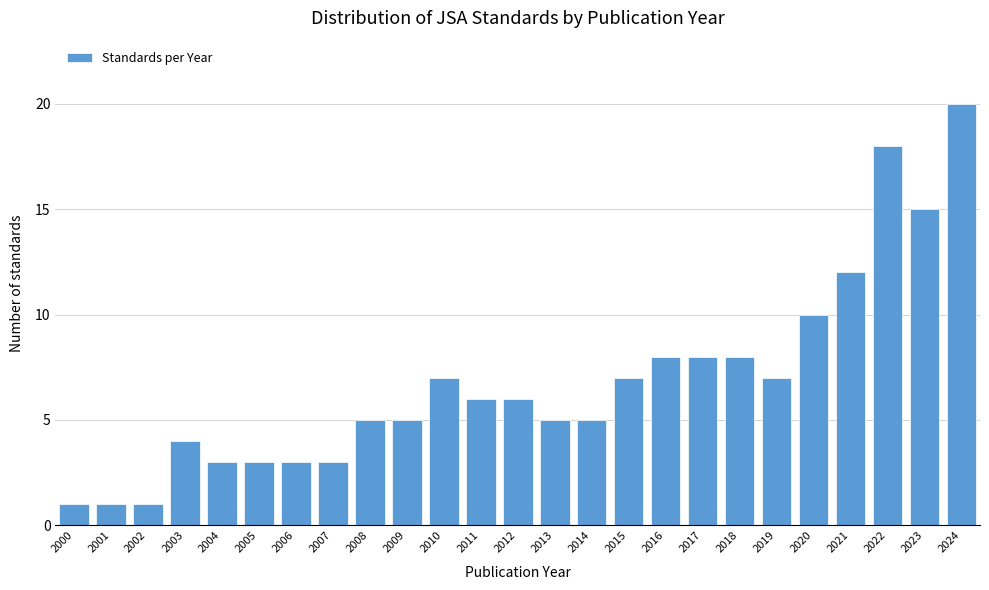

Reading right to left, what are all the values shown in this chart?

2024=20	2023=15	2022=18	2021=12	2020=10	2019=7	2018=8	2017=8	2016=8	2015=7	2014=5	2013=5	2012=6	2011=6	2010=7	2009=5	2008=5	2007=3	2006=3	2005=3	2004=3	2003=4	2002=1	2001=1	2000=1